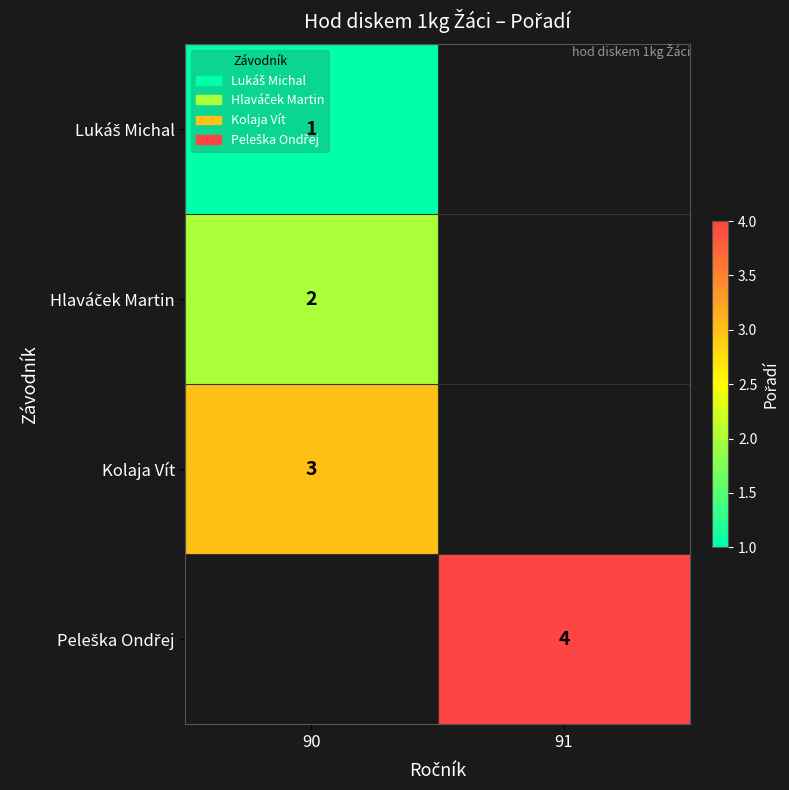

Where is Lukáš Michal nearest to the value 0?

91